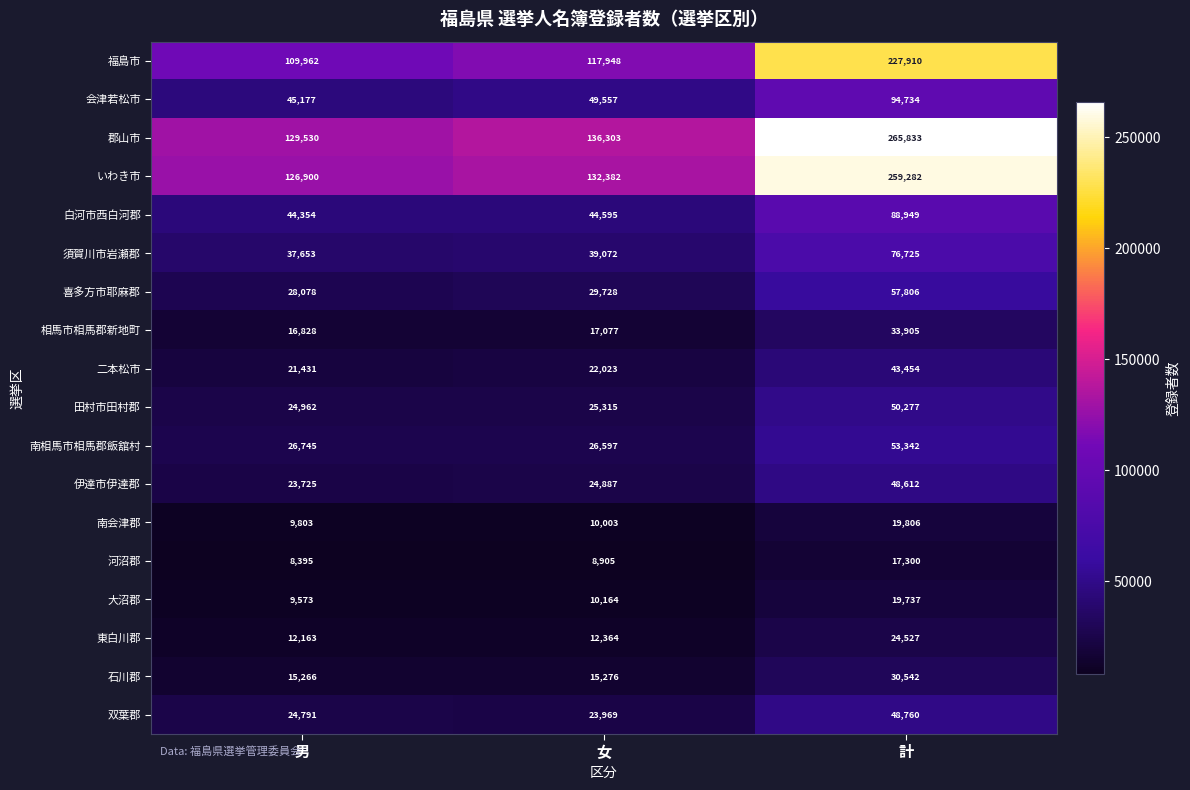

What is the total value across all series at 女?

746165